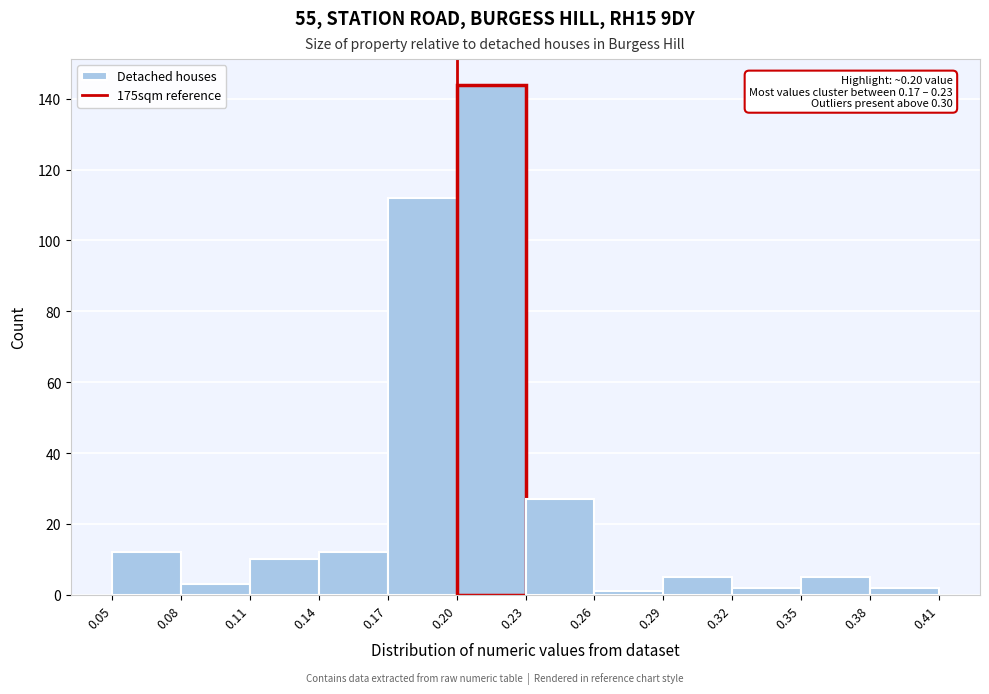

Which range on the x-axis has the tallest bar?

0.20 to 0.23